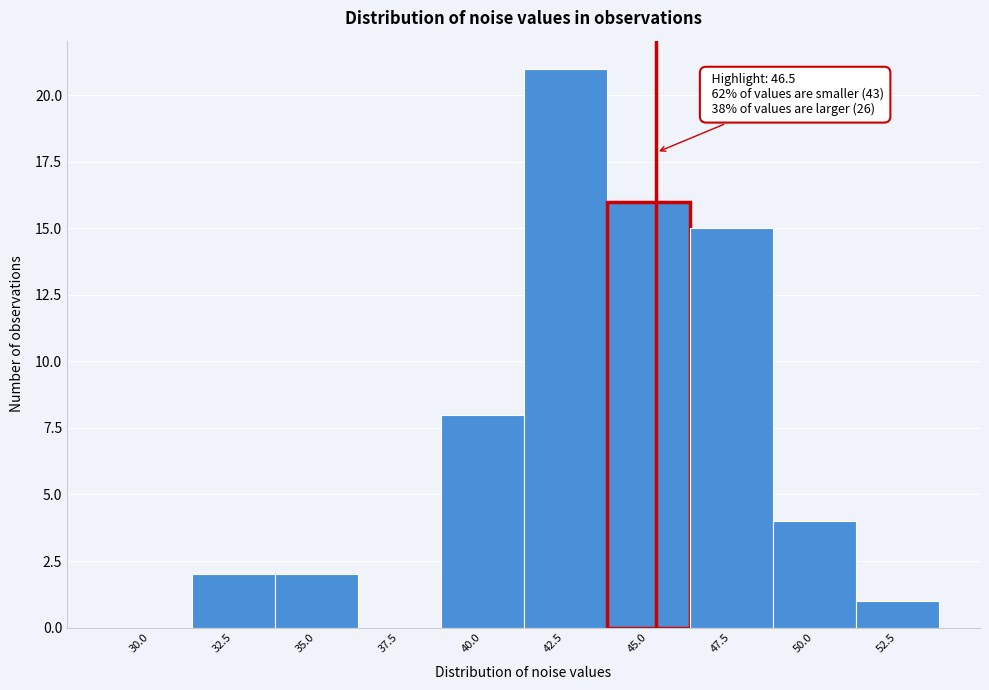

Reading right to left, what are all the values shown in this chart?

52.5=1	50.0=4	47.5=15	45.0=16	42.5=21	40.0=8	37.5=0	35.0=2	32.5=2	30.0=0